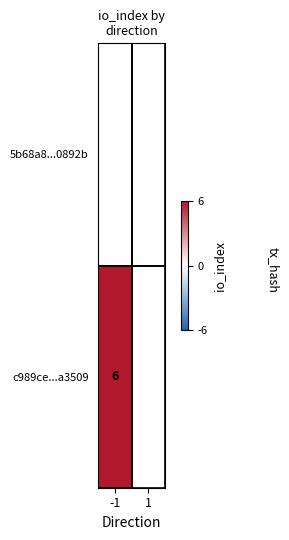

How many series are shown in this chart?

2